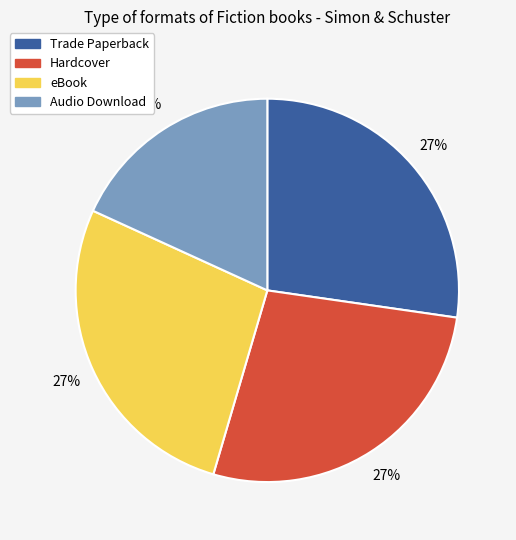

How many slices are in this pie chart?

4